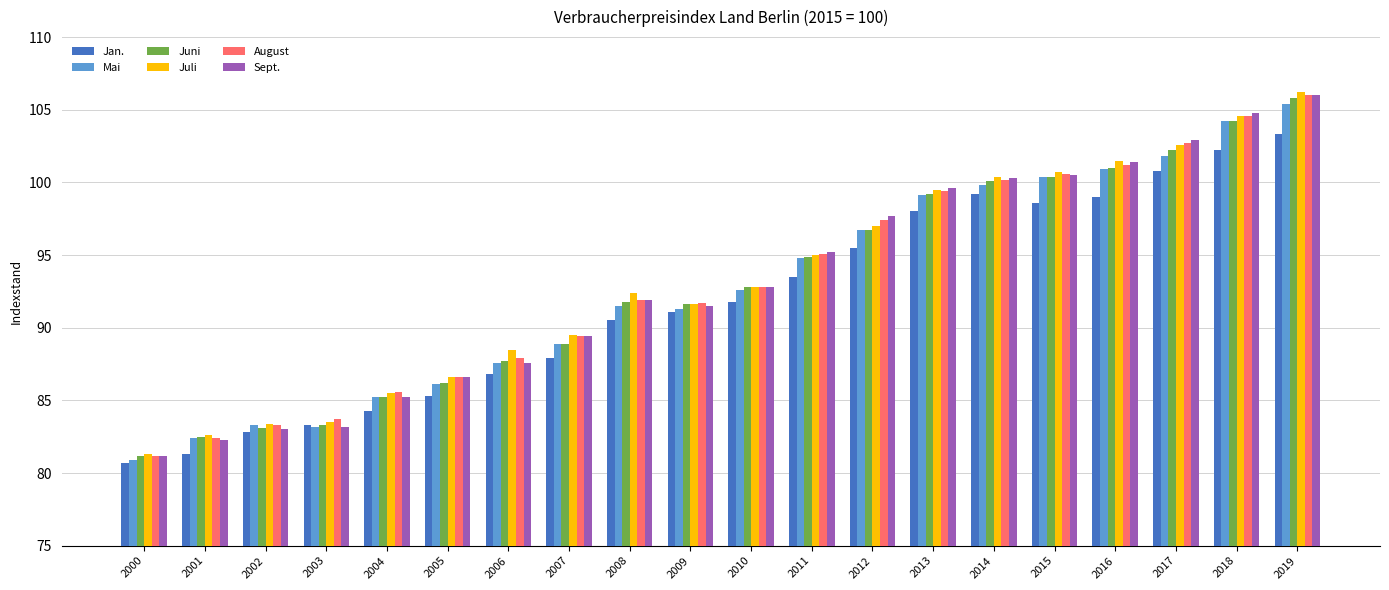

Is the value of Juni at 2014 greater than the value of Sept. at 2019?

No